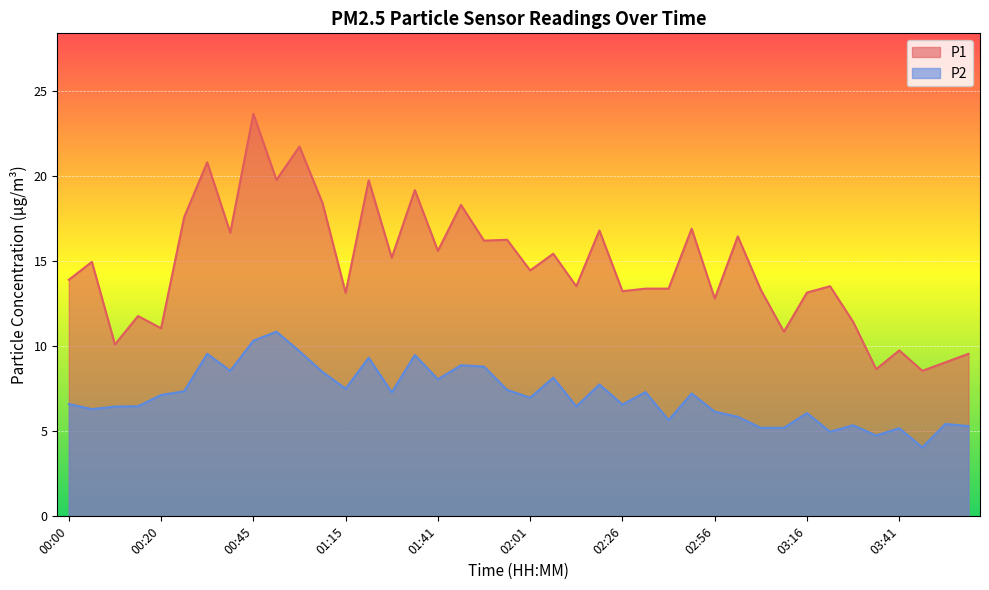

Between 01:25 and 03:46, which is larger?

01:25